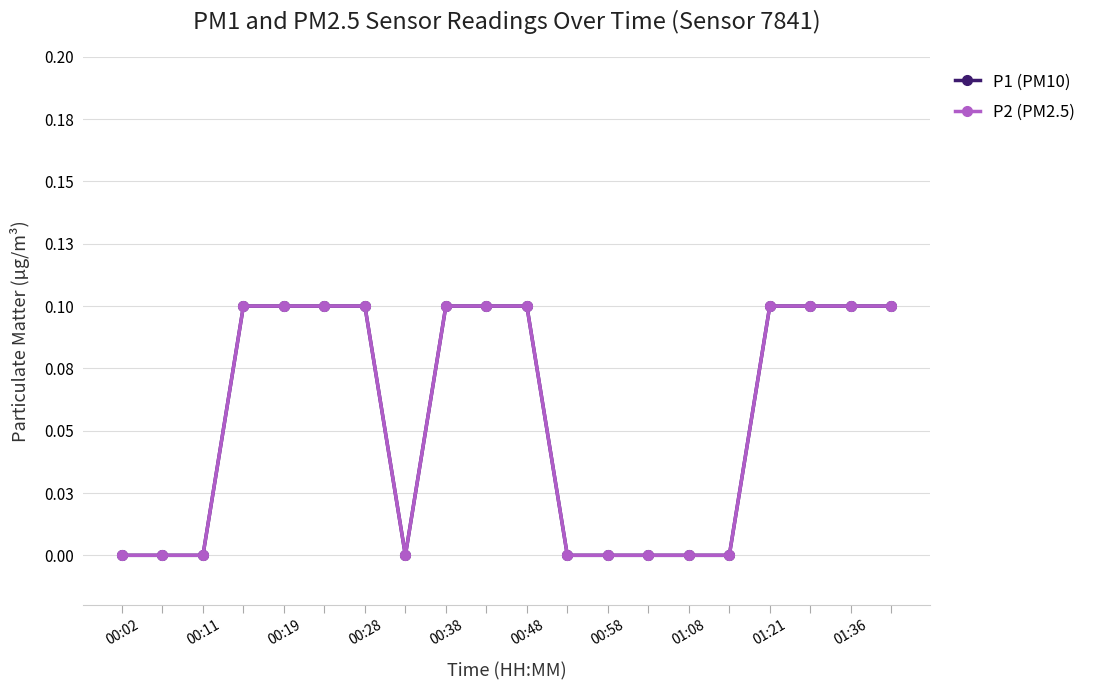

What is the difference between the maximum and second lowest values in the P2 (PM2.5) series?

0.1